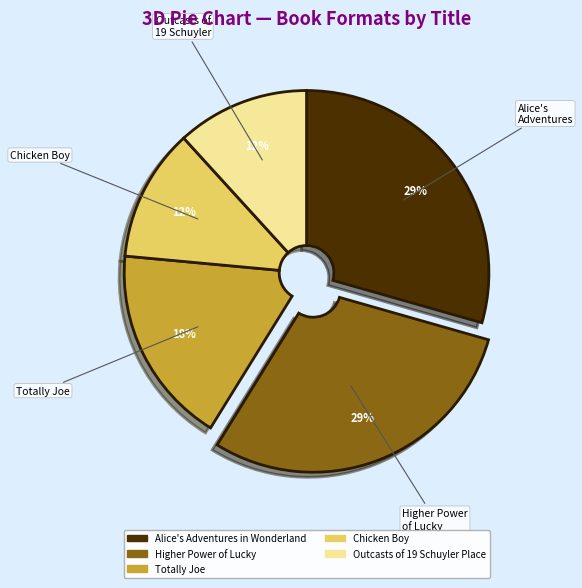

Is the sum of Outcasts of 19 Schuyler Place and Chicken Boy greater than half?

No